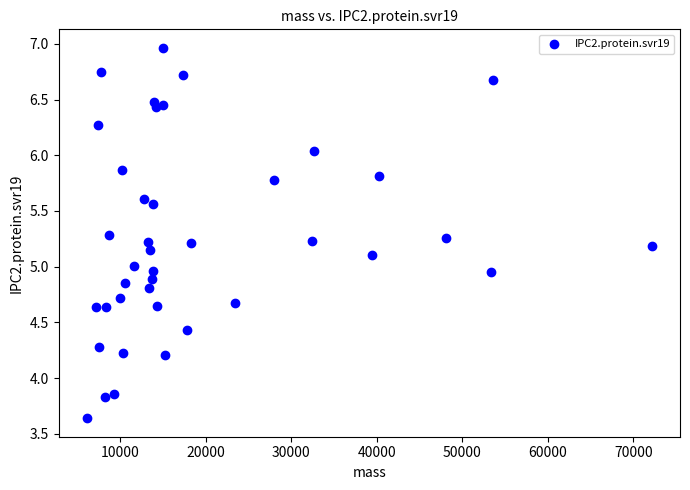

What is the range of Y values (max minus min)?

3.3